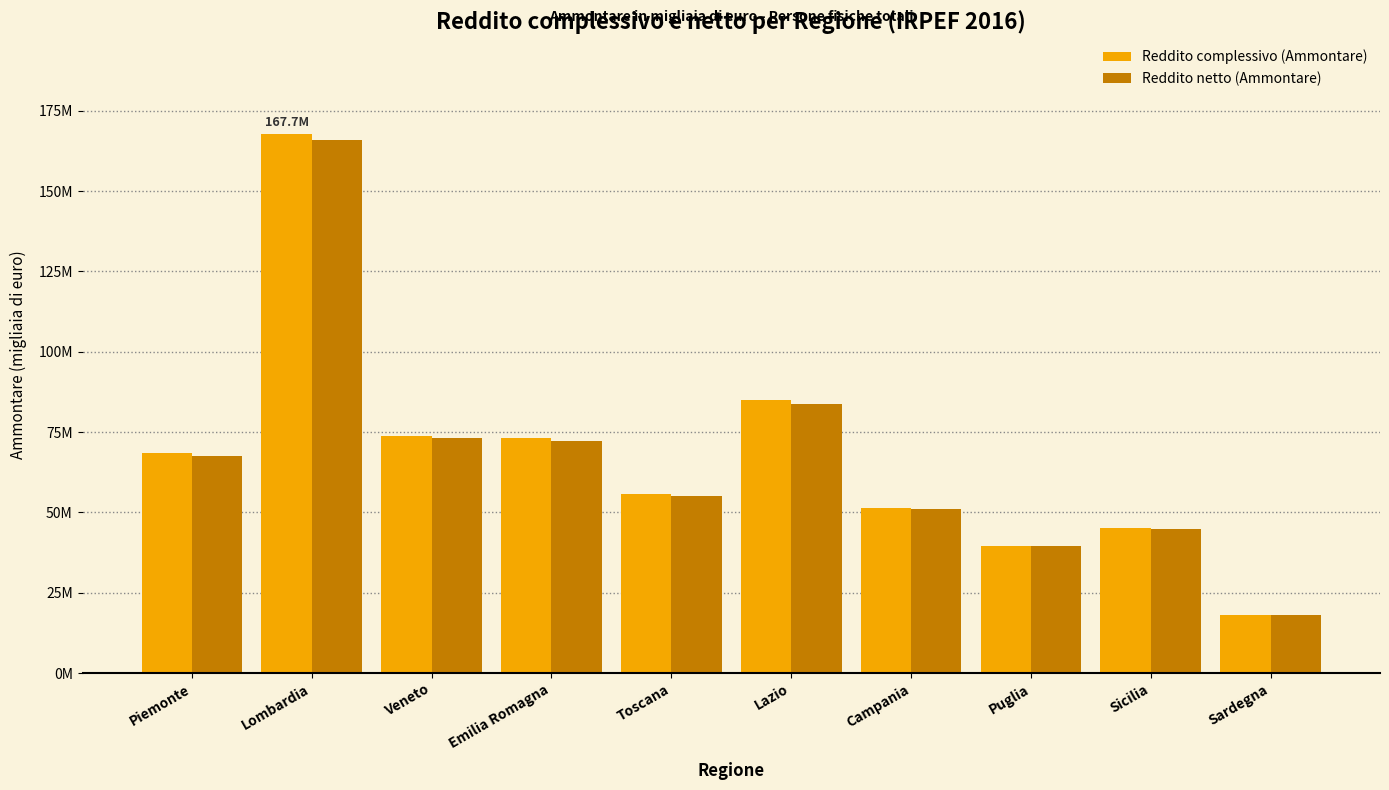

What is the sum of the Reddito netto (Ammontare) values at Emilia Romagna and Puglia?

111491239